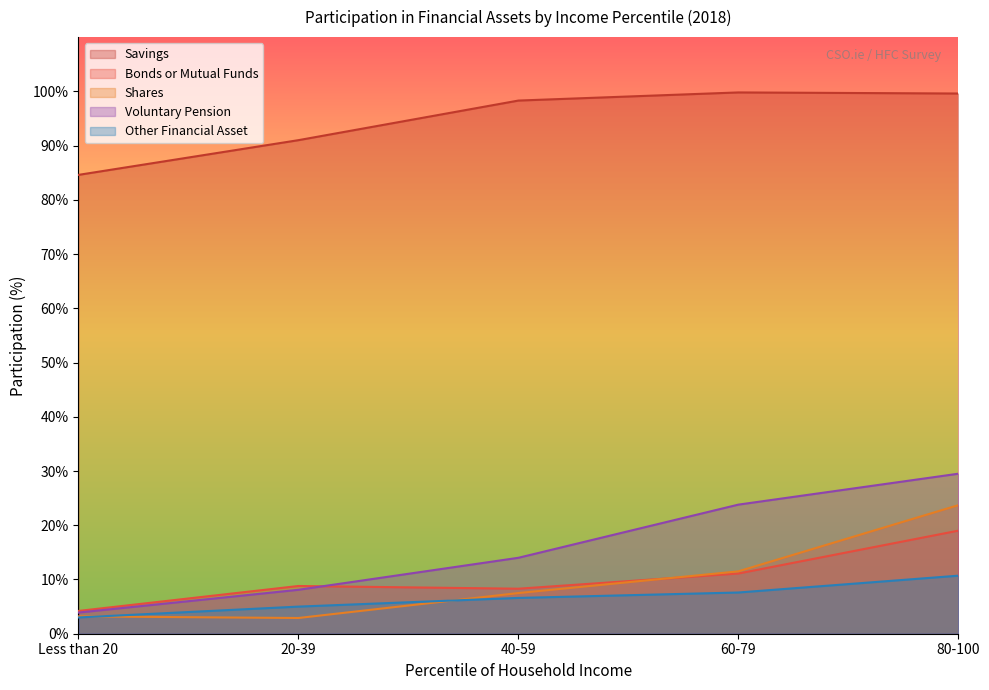

Is the value of Voluntary Pension at 20-39 greater than the value of Savings at 80-100?

No